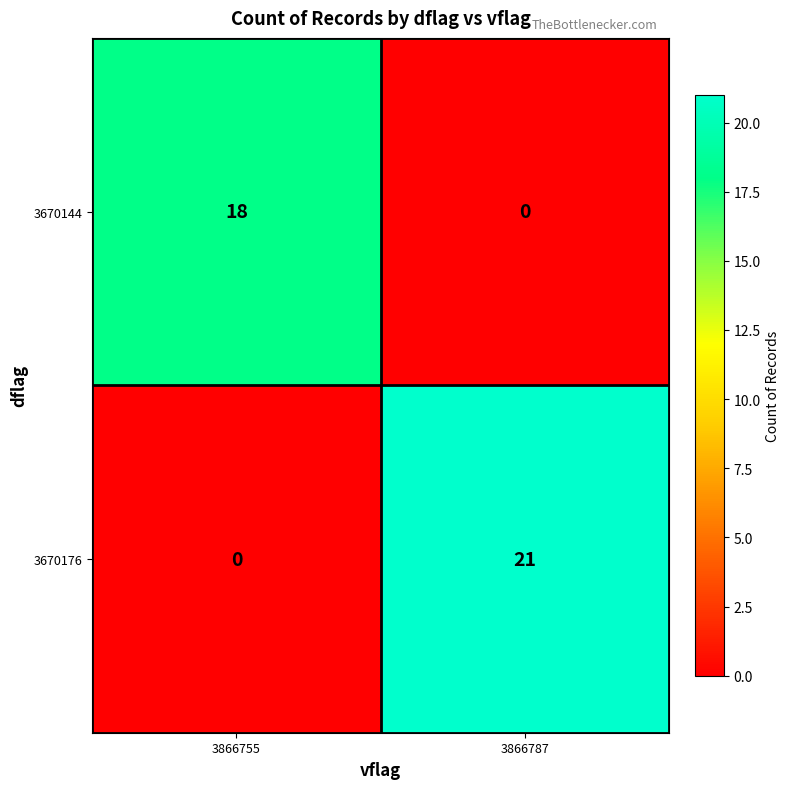

The value of 3670144 at 3866787 is -9. True or false?

False